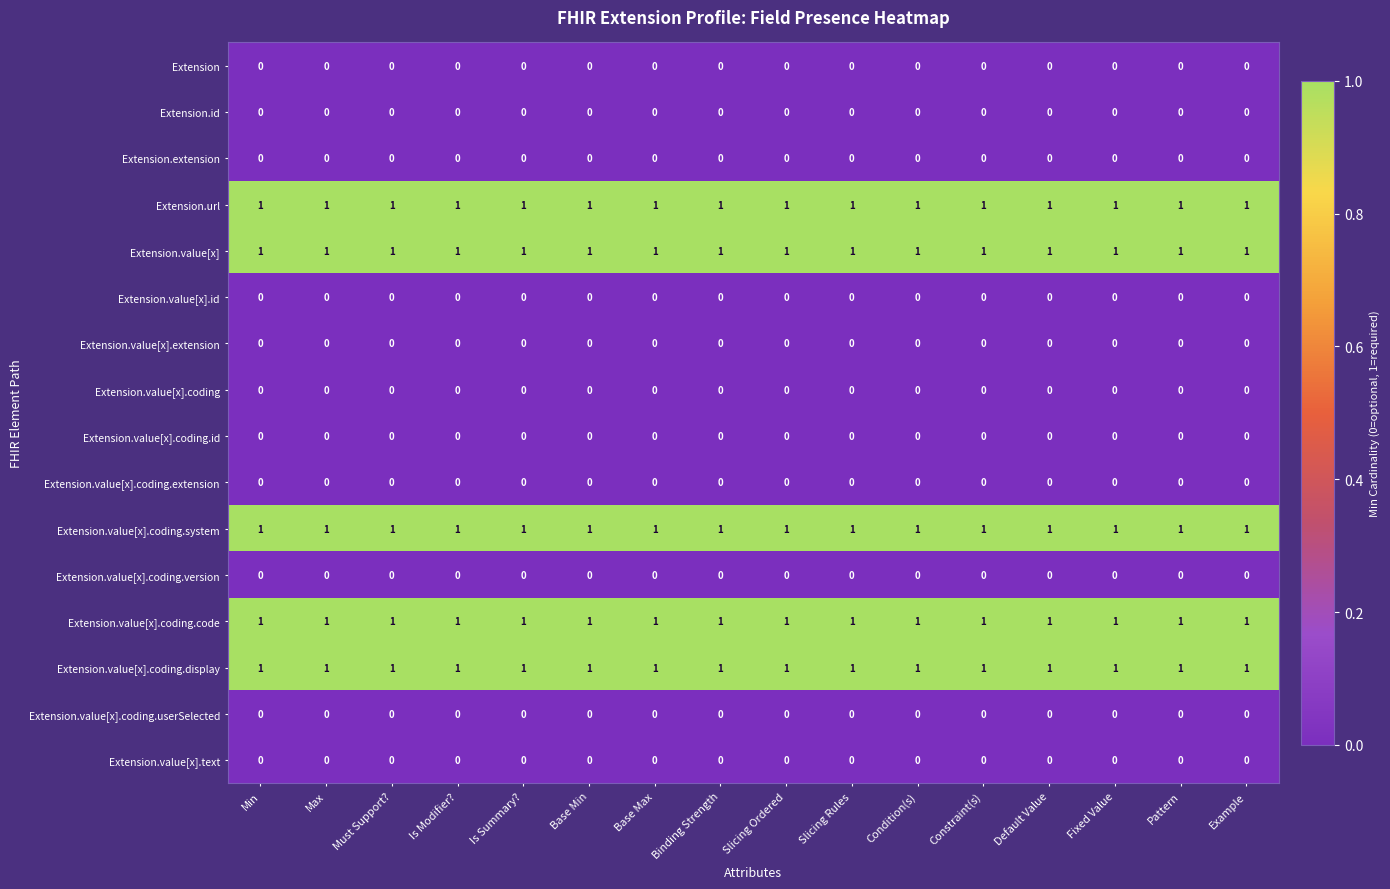

What is the difference between the highest and lowest values at Is Modifier??

1